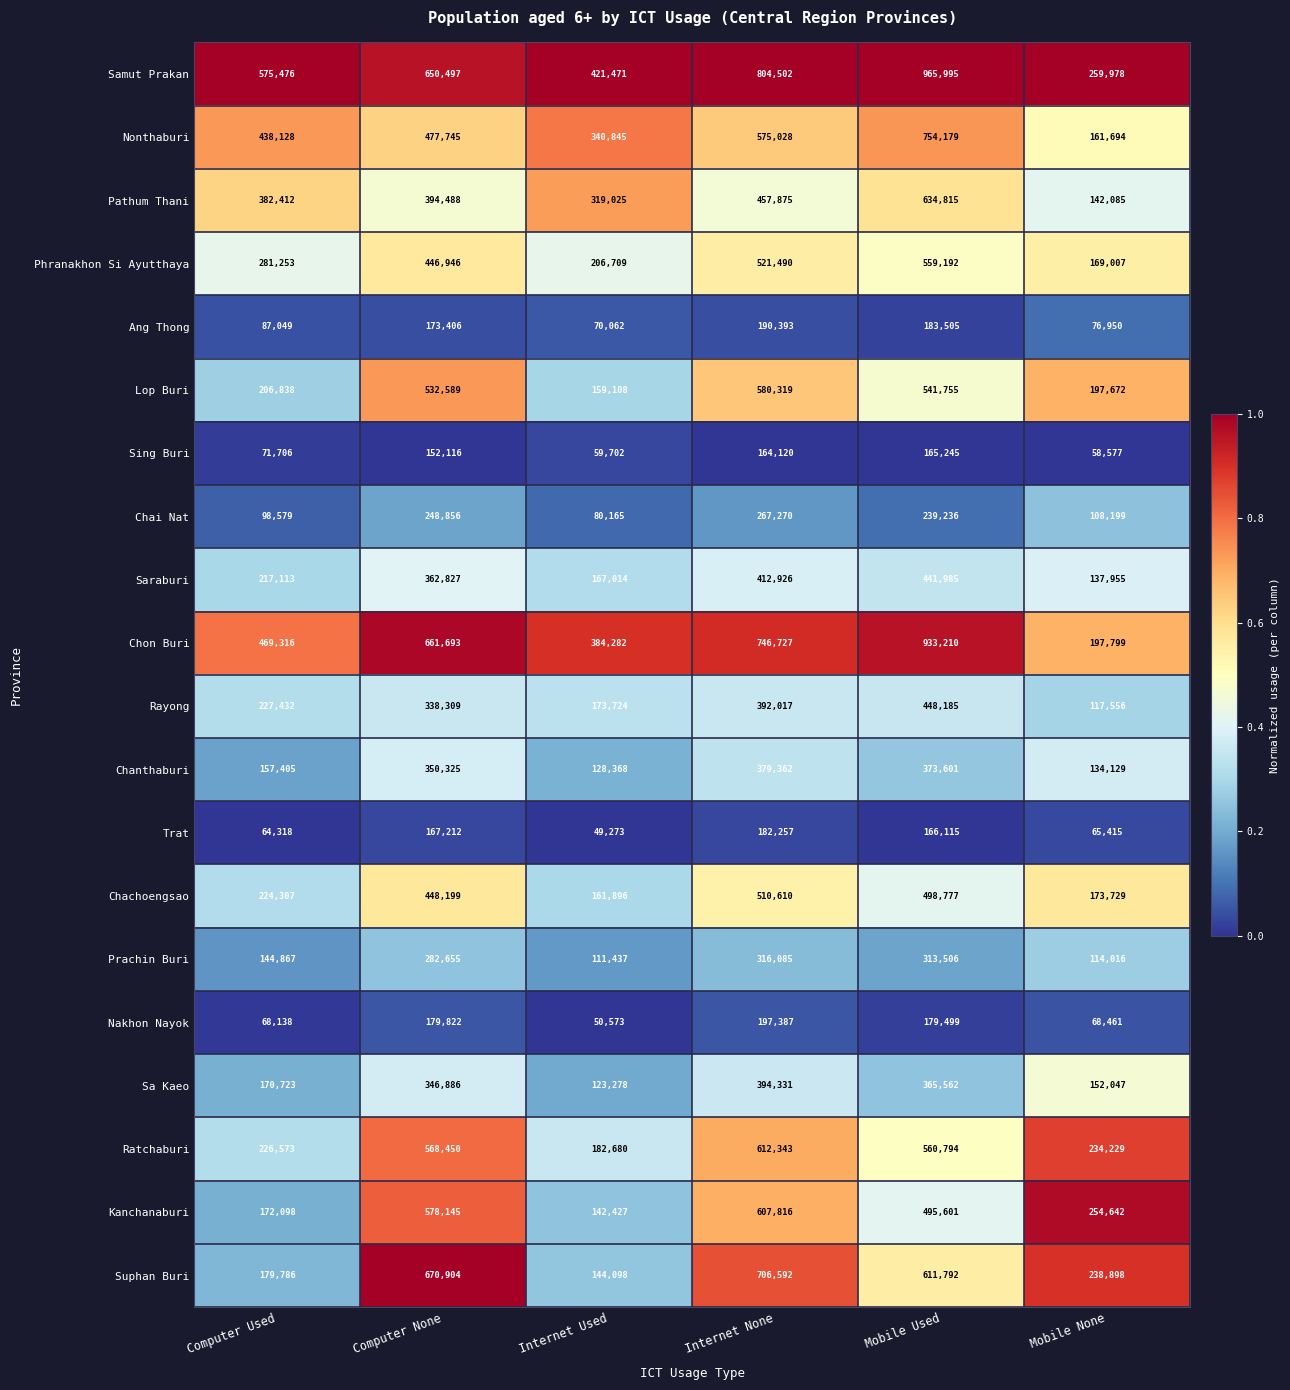

What is the total value across all series at Internet Used?

3476137